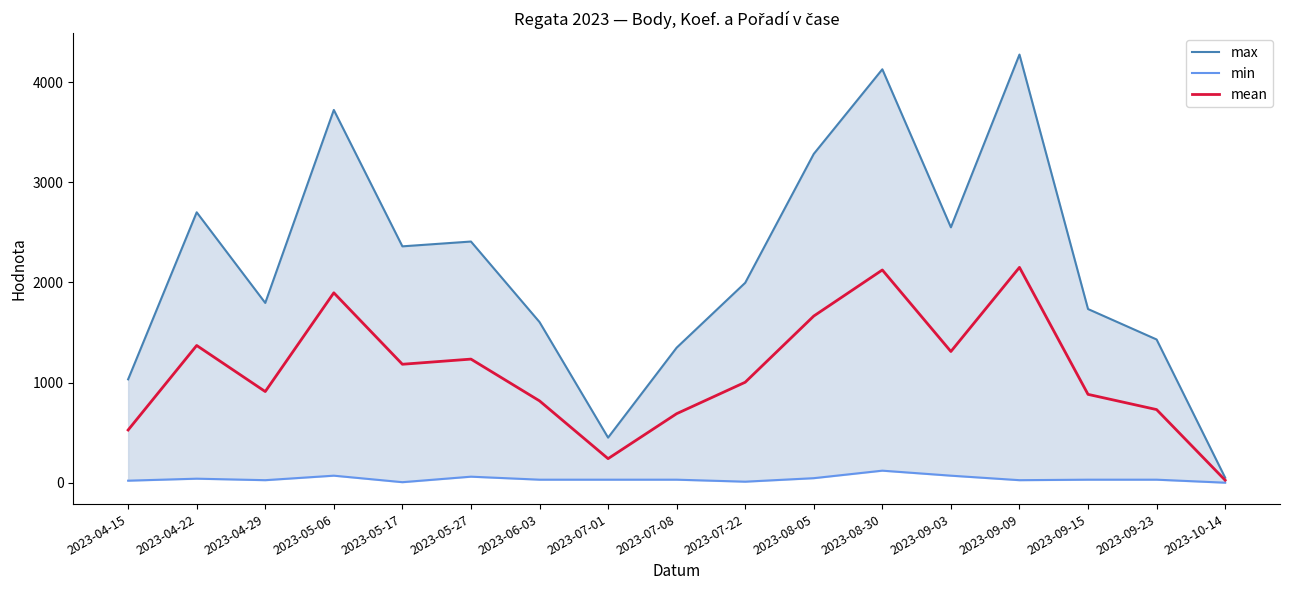

At which label does min reach its peak?

2023-08-30